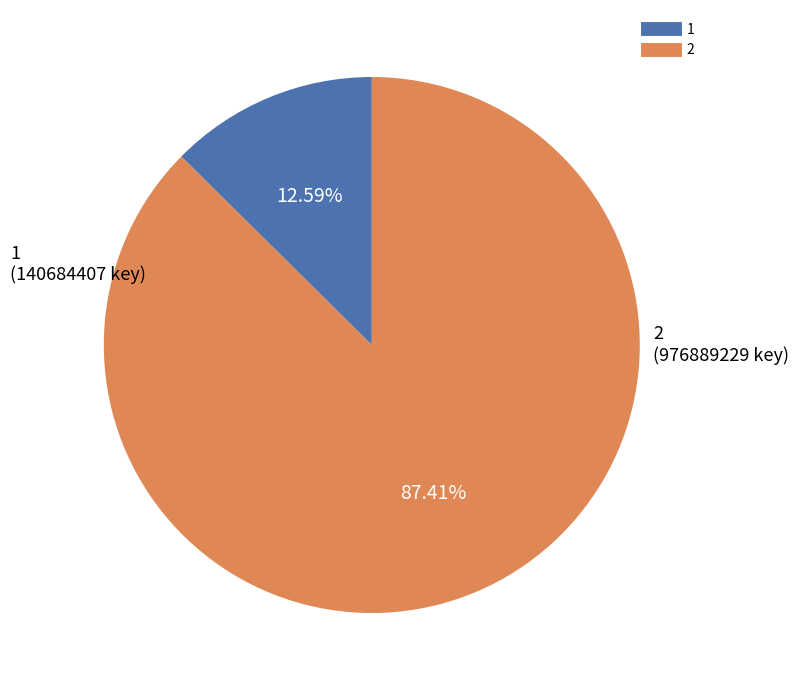

How many slices are in this pie chart?

2